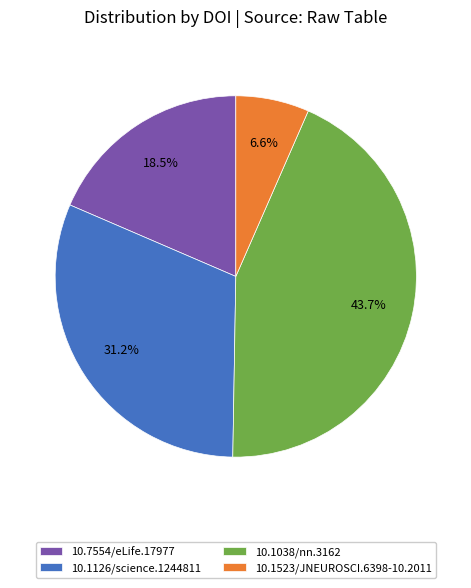

Which category has the smallest portion of the pie?

10.1523/JNEUROSCI.6398-10.2011